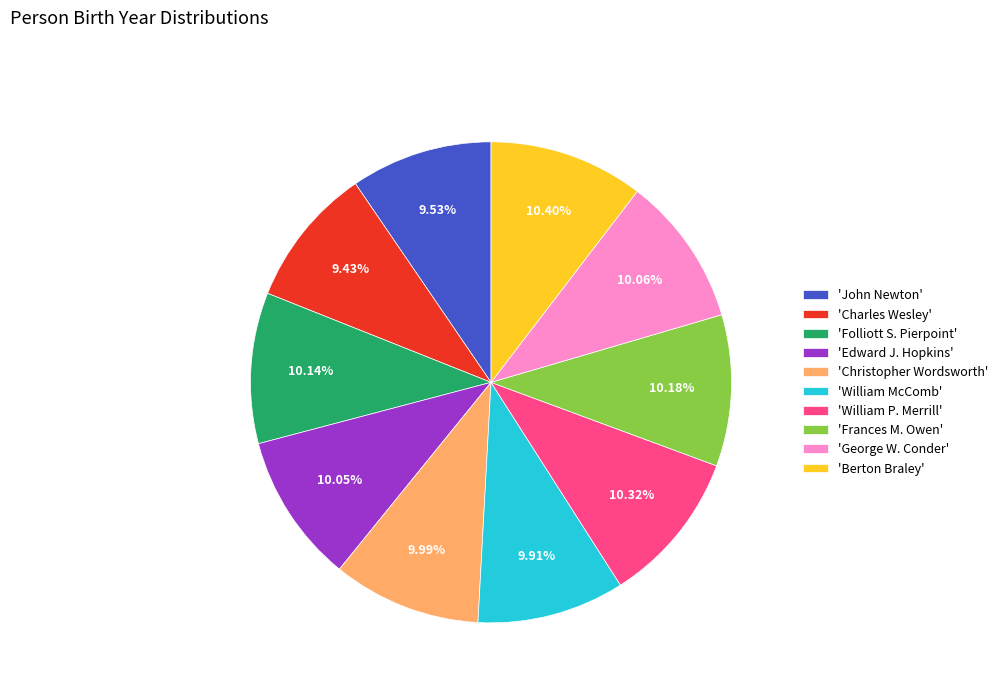

Does any single category account for the majority?

No